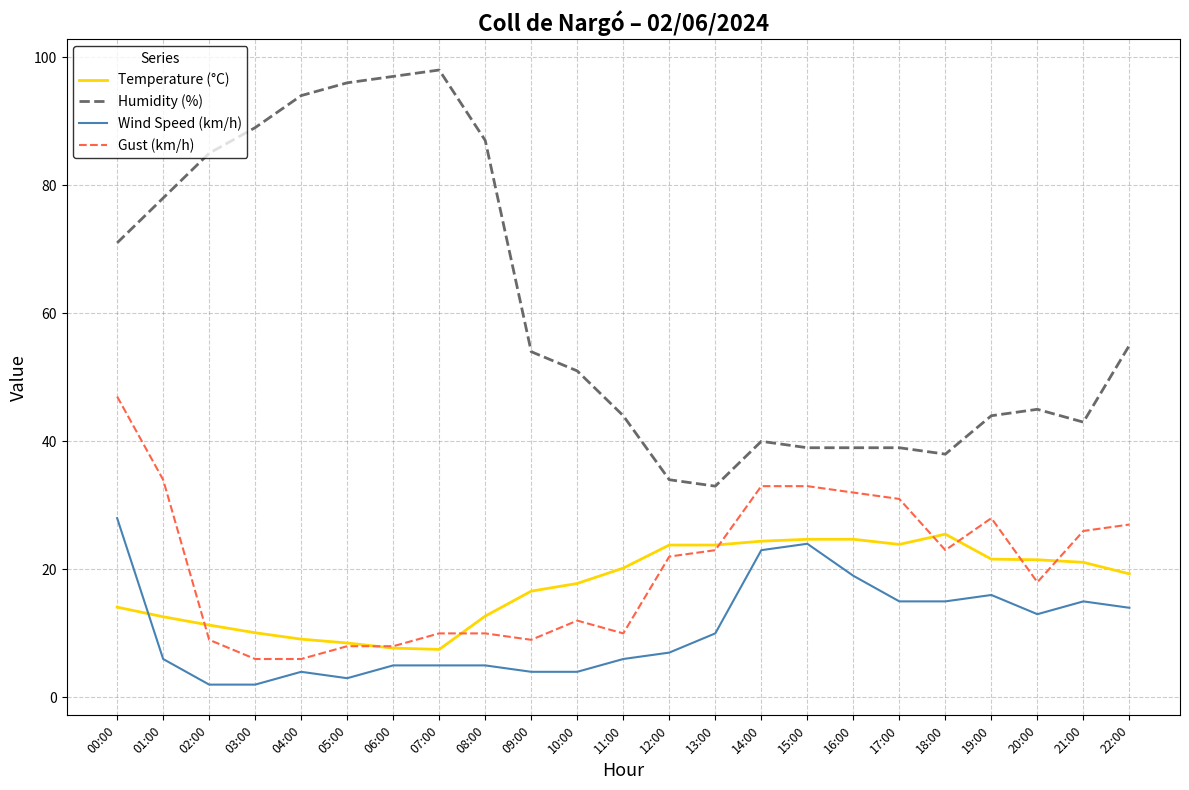

At which category is the sum across all series the highest?

00:00